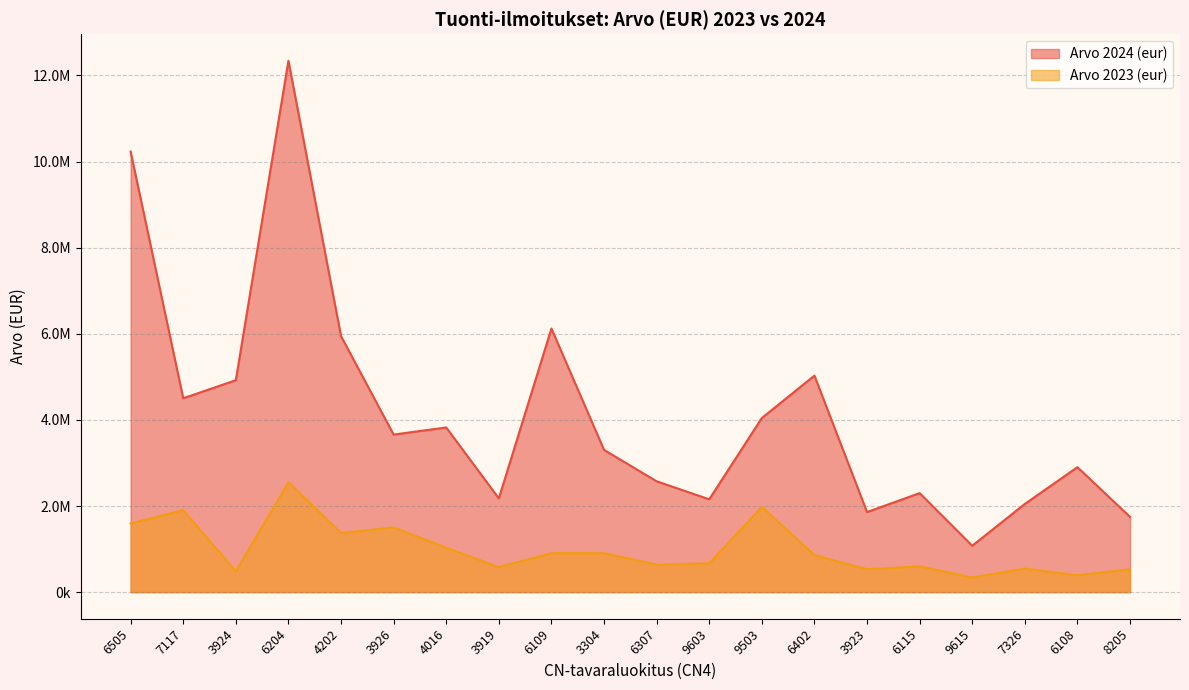

Count the number of data series in this chart.

2